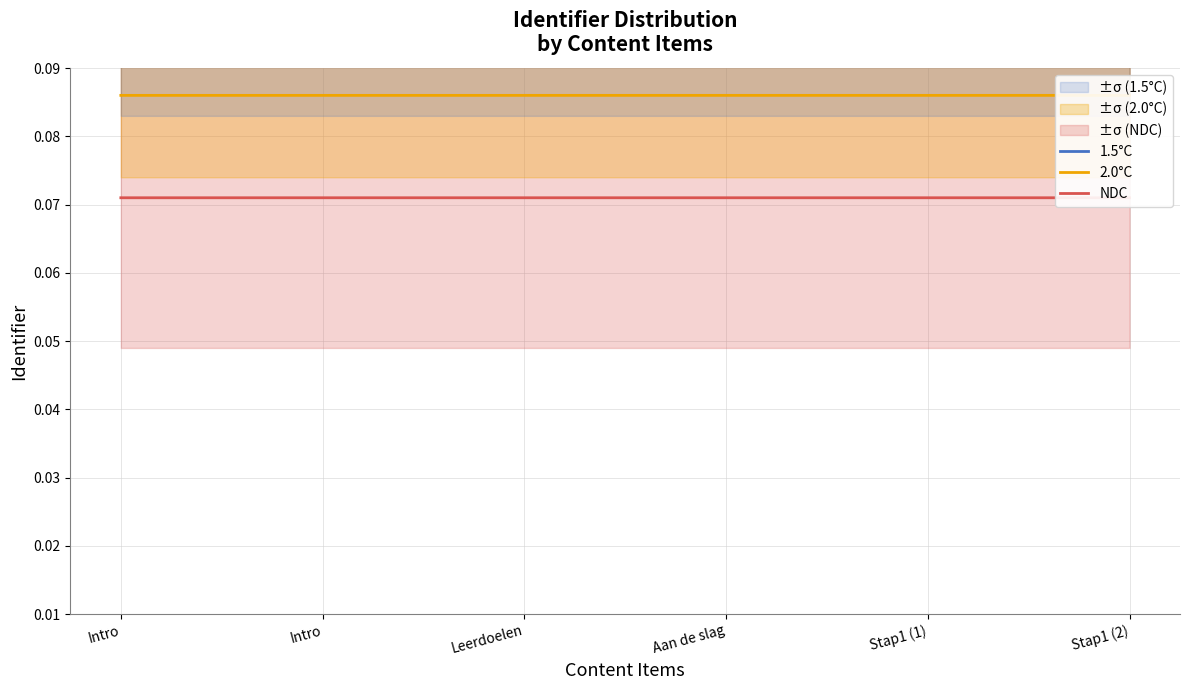

Which has a higher value, Stap1 (1) or Leerdoelen?

Stap1 (1)